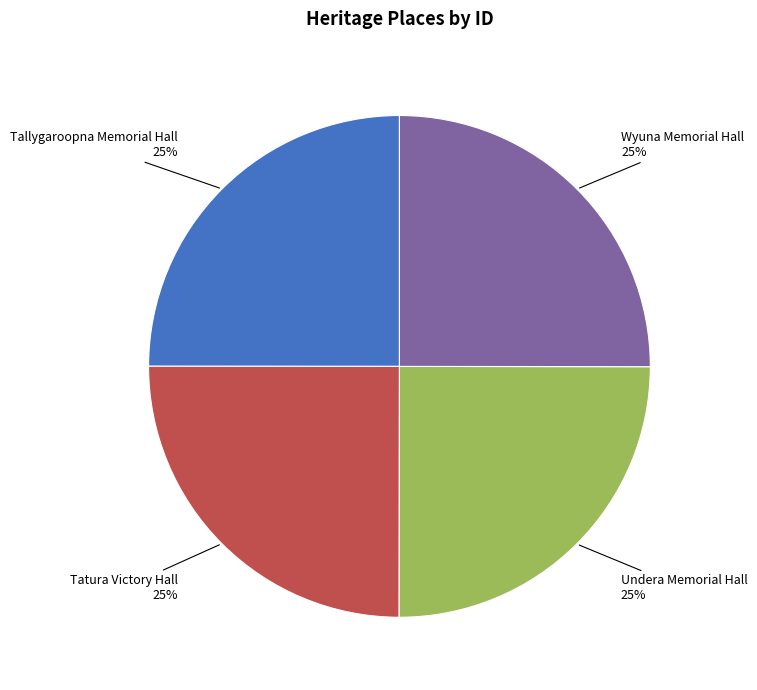

The Tallygaroopna Memorial Hall slice represents 12% of the pie. True or false?

False